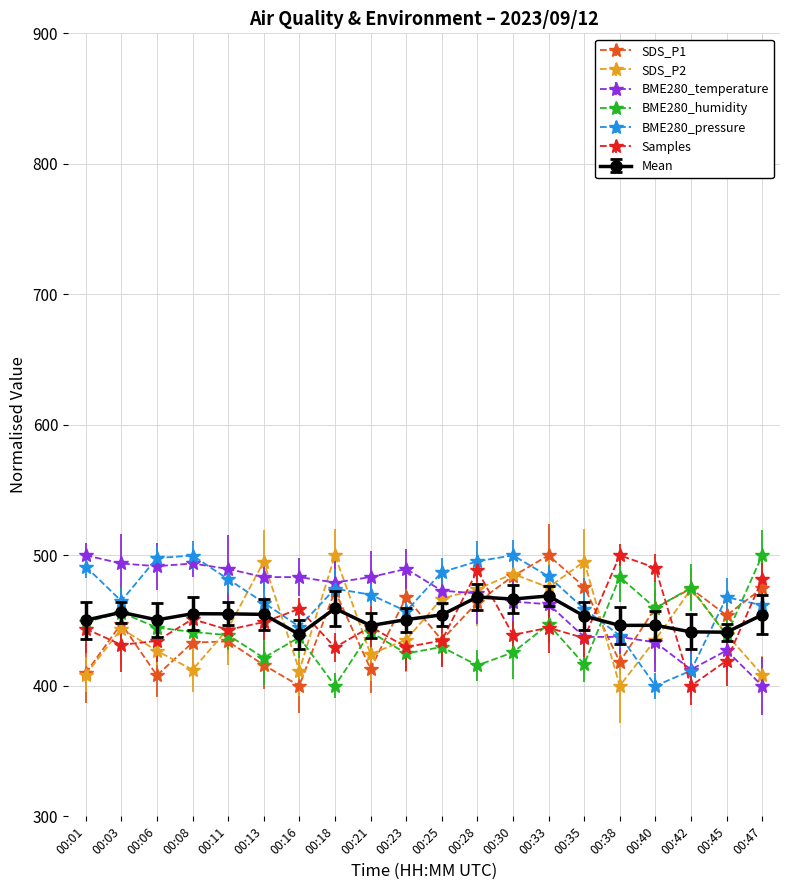

Which series ends up on top after the final intersection of BME280_humidity and Samples?

BME280_humidity